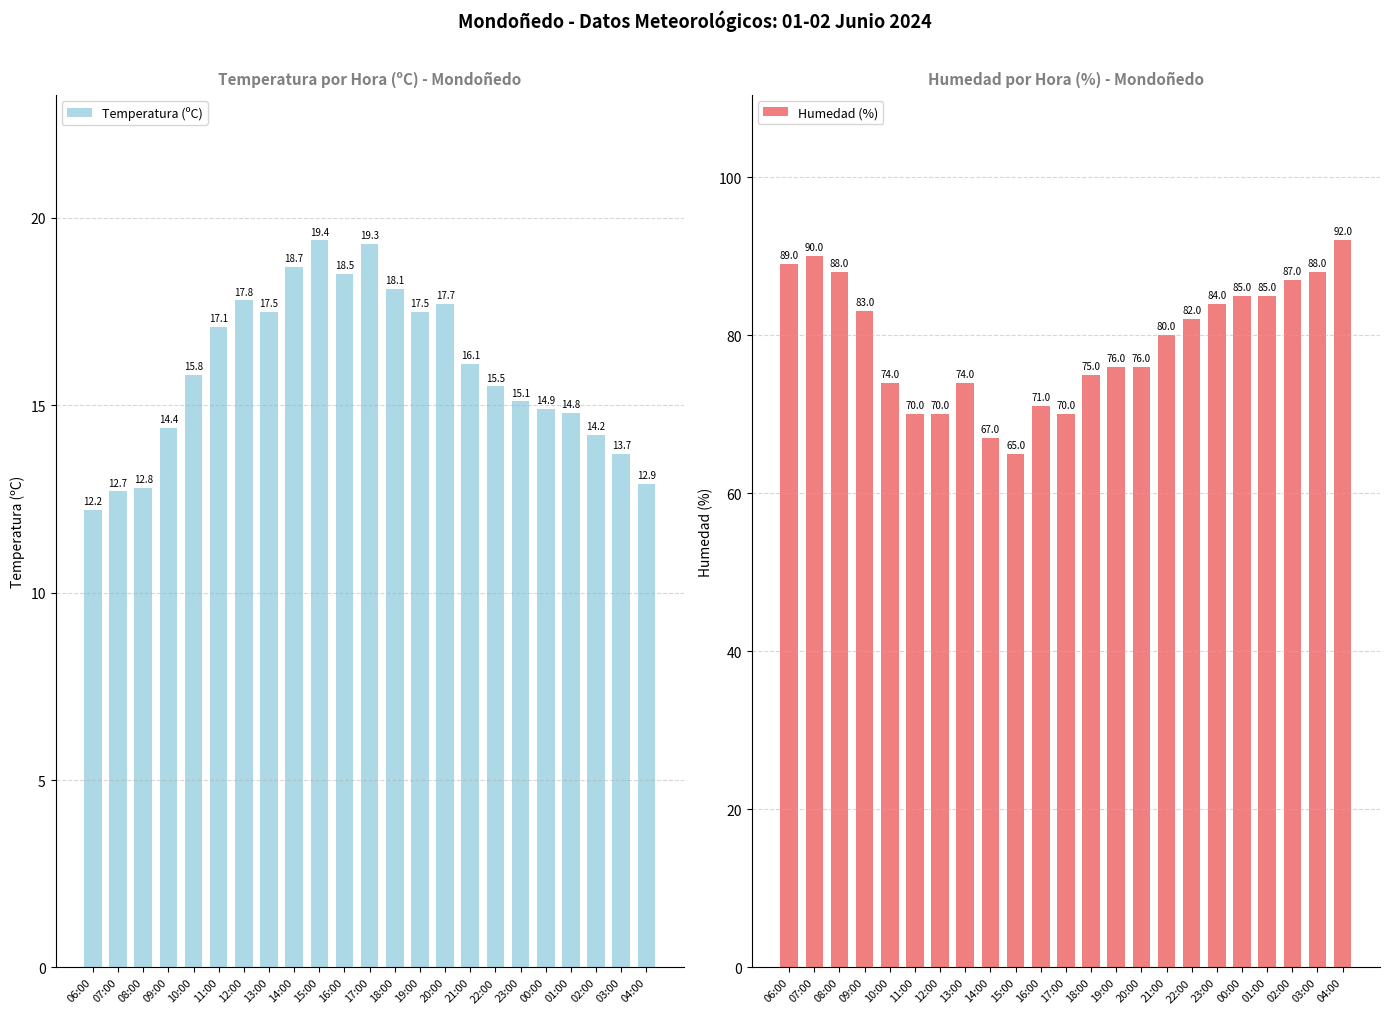

What are all the series names shown in the legend?

Temperatura (ºC), Humedad (%)